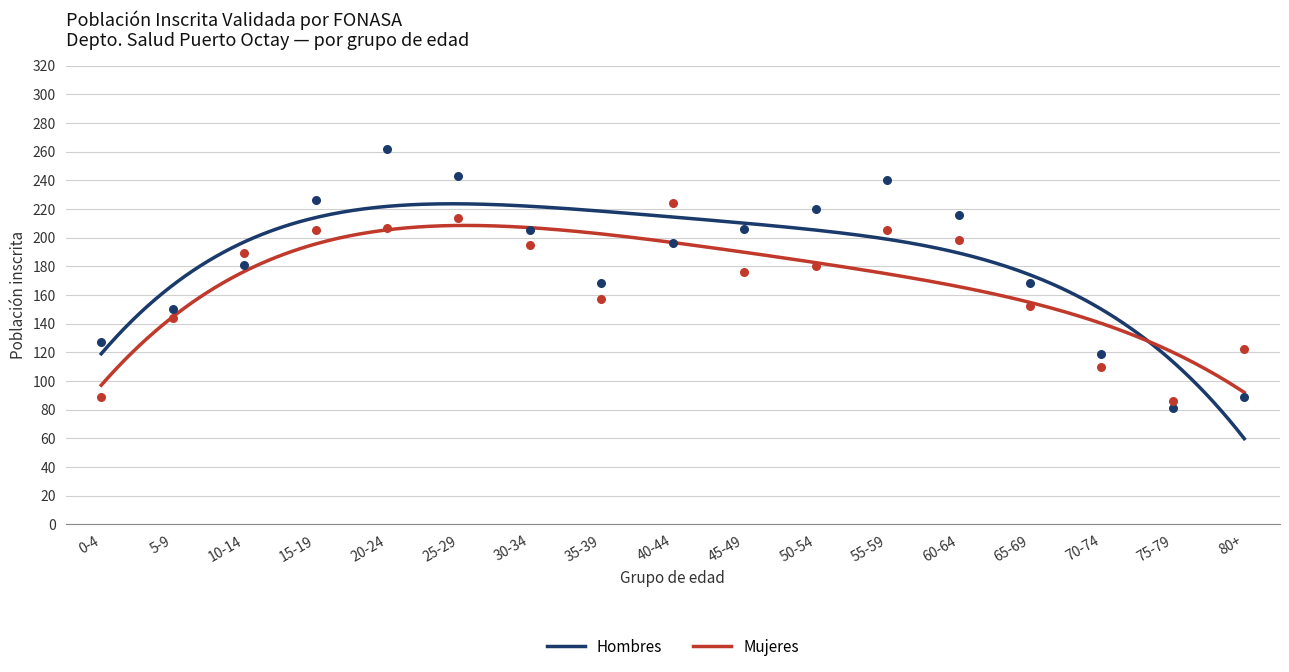

Which series has the largest Y range (max minus min)?

Hombres